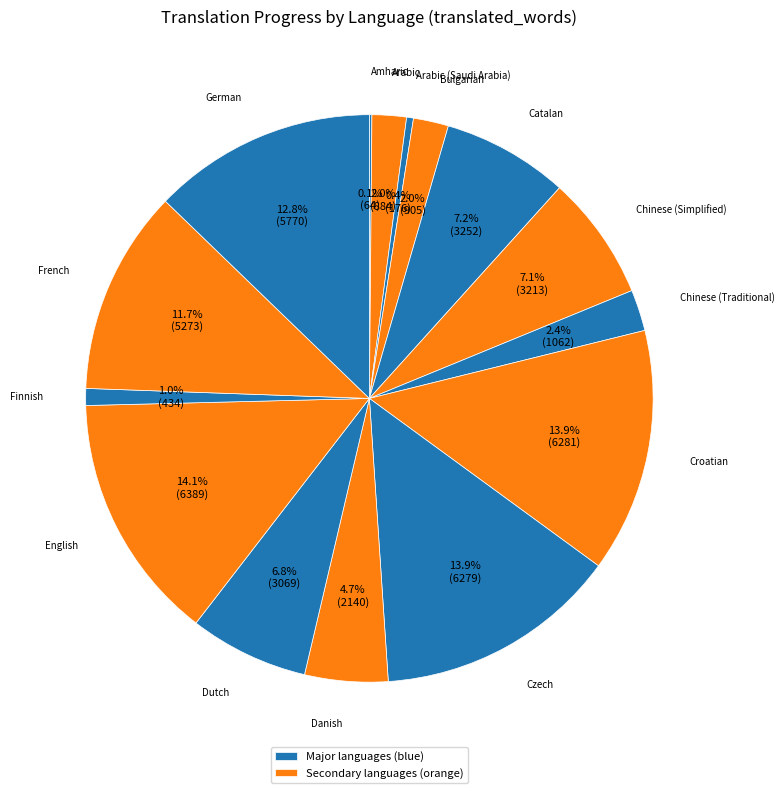

What is the smallest slice in the pie chart?

Amharic